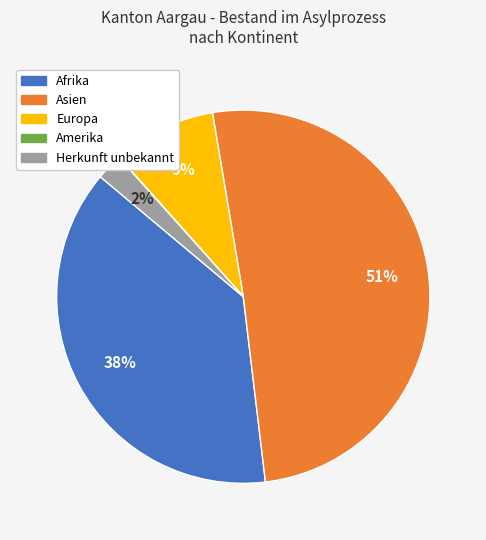

Combined, do Europa and Asien account for over 50%?

Yes